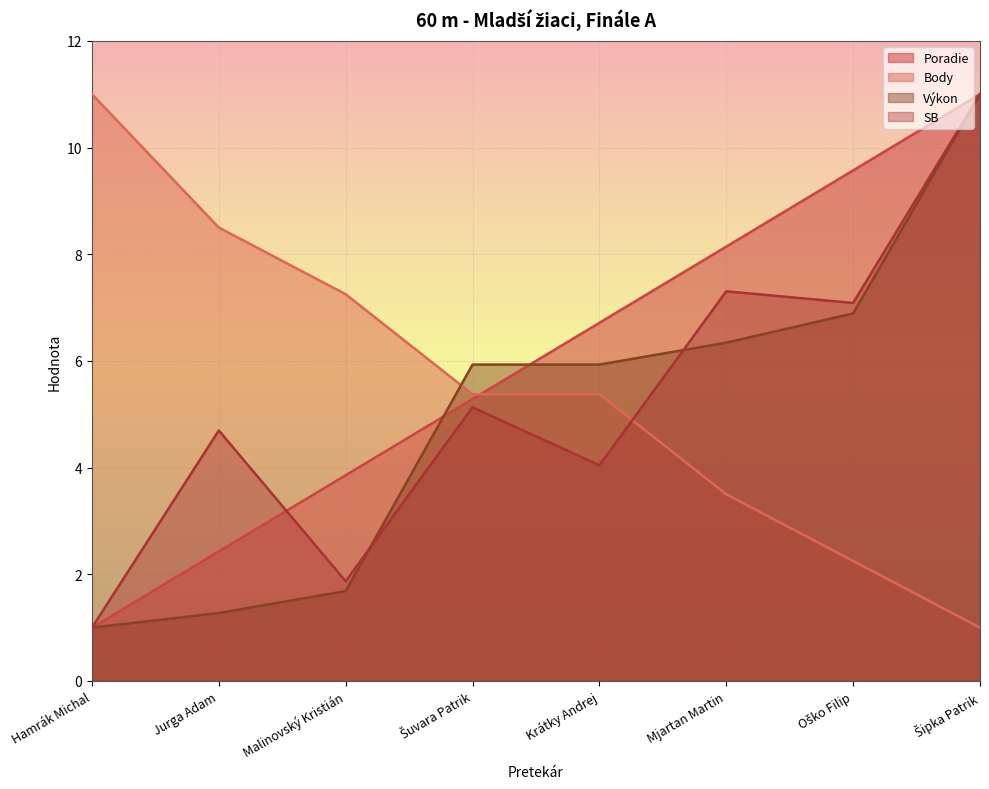

What is the difference between the Výkon values at Oško Filip and Šipka Patrik?

4.1